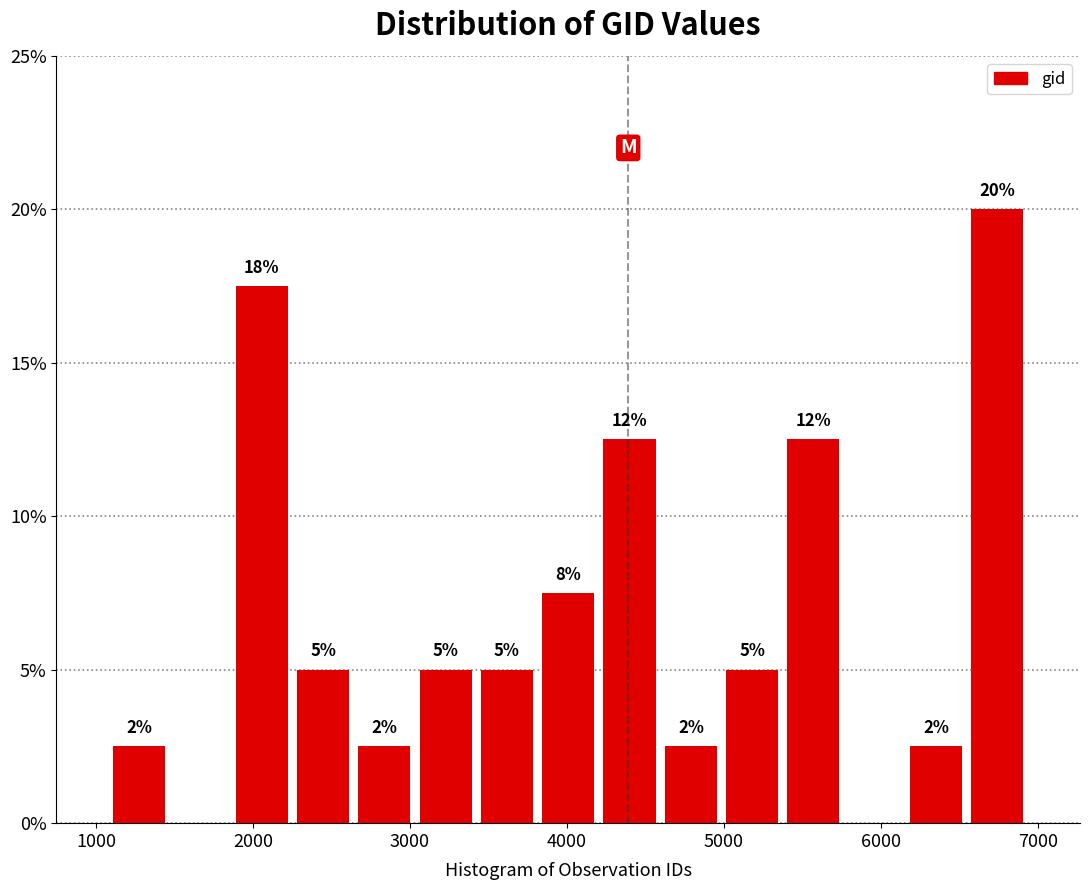

Around what value on the x-axis is the tallest bar? Give the approximate position of its centre, as read against the axis.

6700